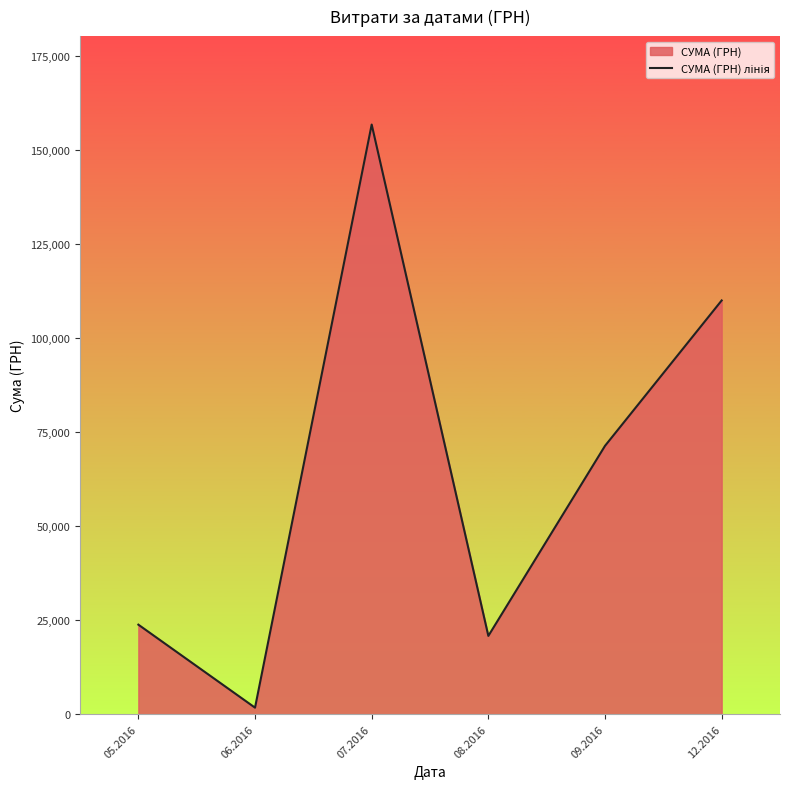

Which category has the highest value across all series?

07.2016